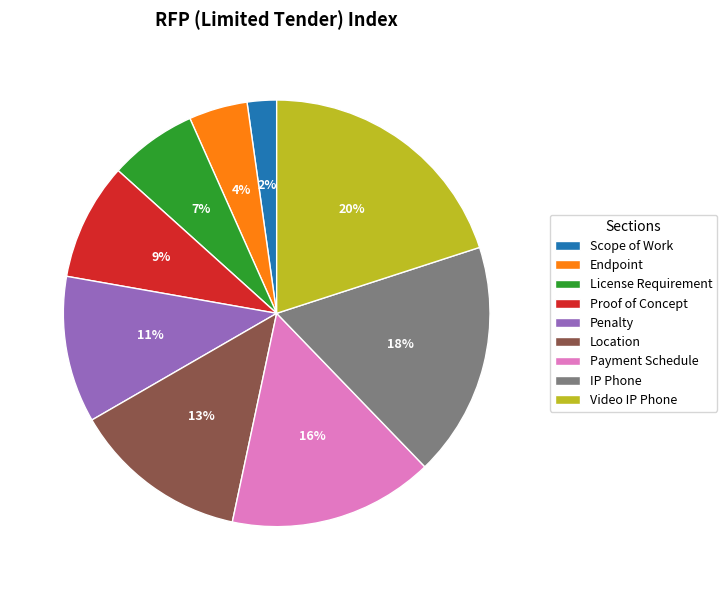

To the nearest percent, what portion does Scope of Work represent?

2%